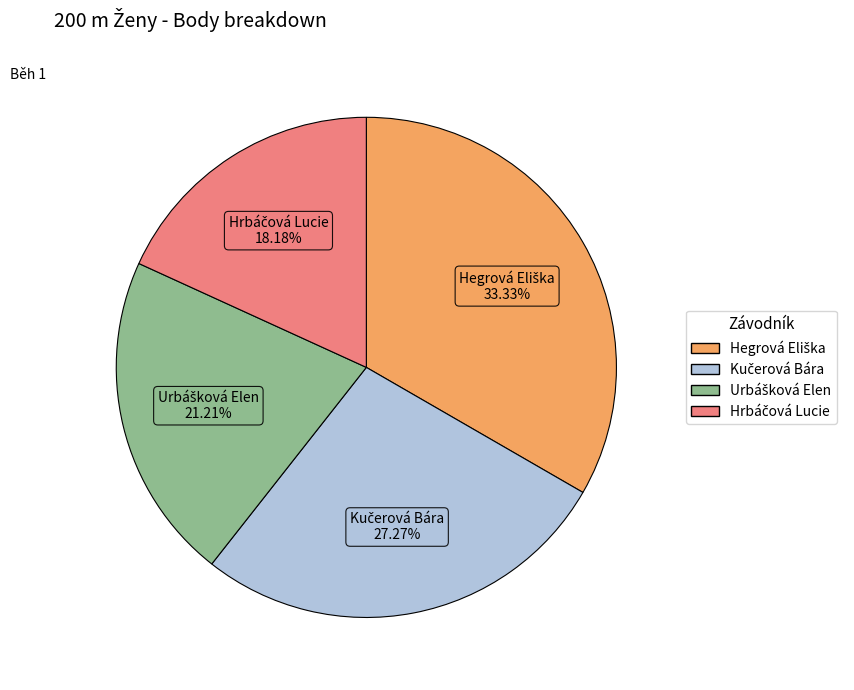

To the nearest percent, what portion does Hrbáčová Lucie represent?

18%